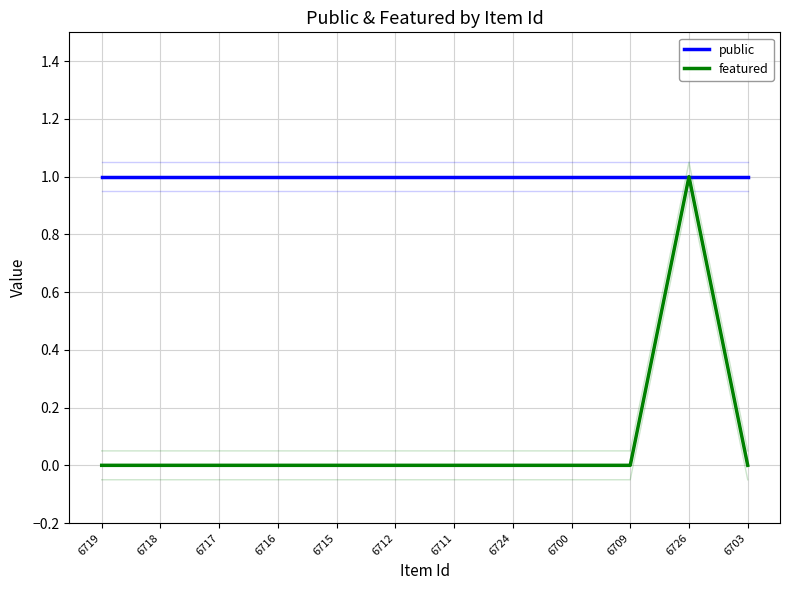

True or false: featured and public intersect in this chart.

False